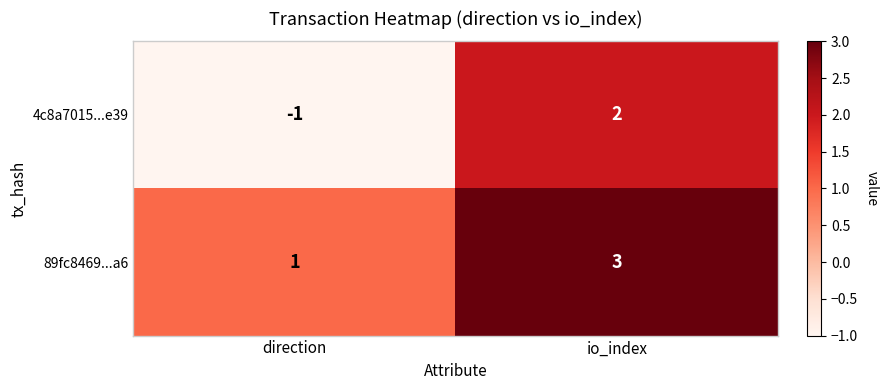

What is the difference between the highest and lowest values at direction?

2